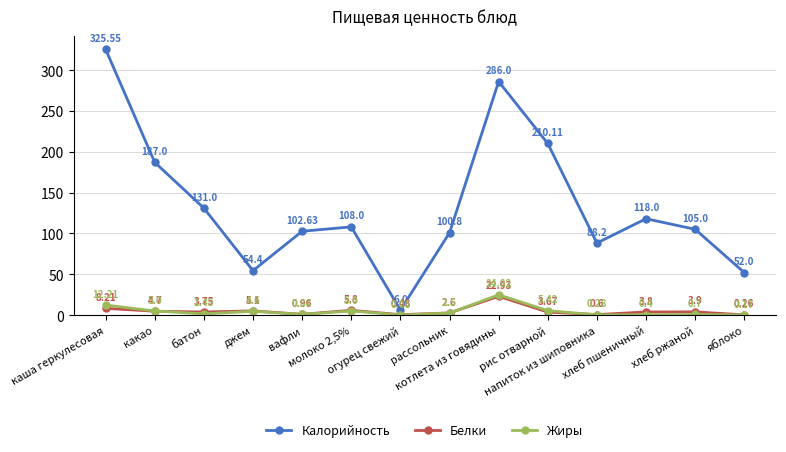

How many lines are shown in the chart?

3